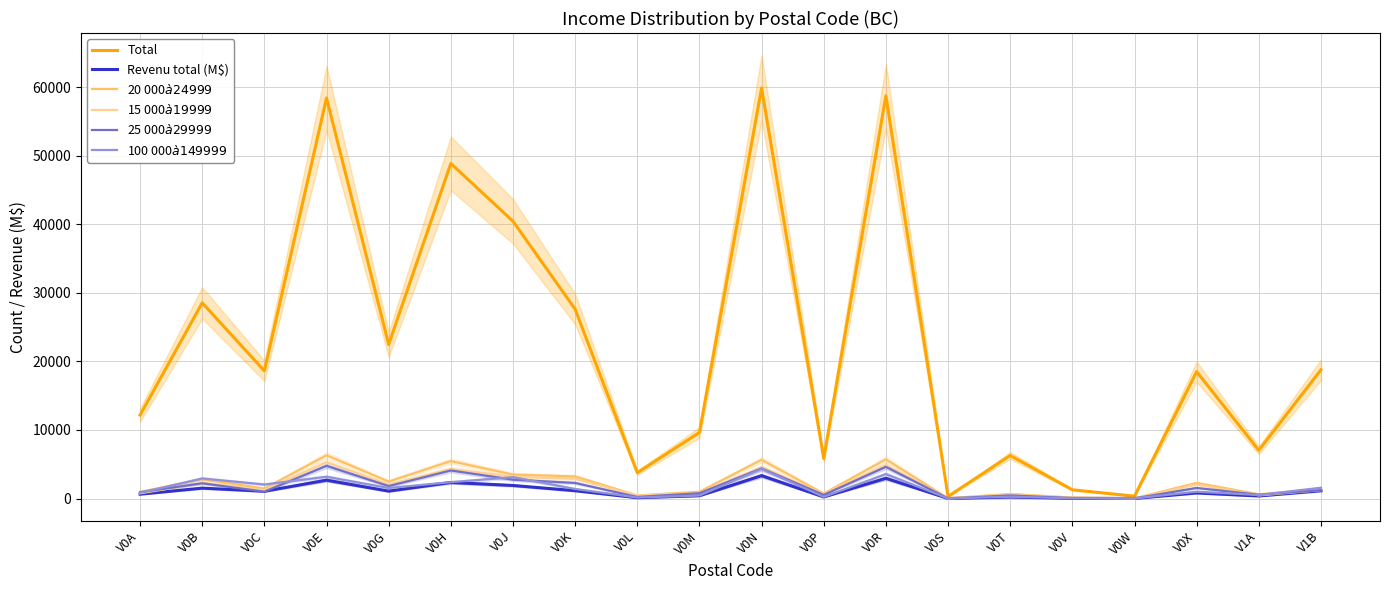

True or false: Total and 25 000$ à 29 999$ intersect in this chart.

False